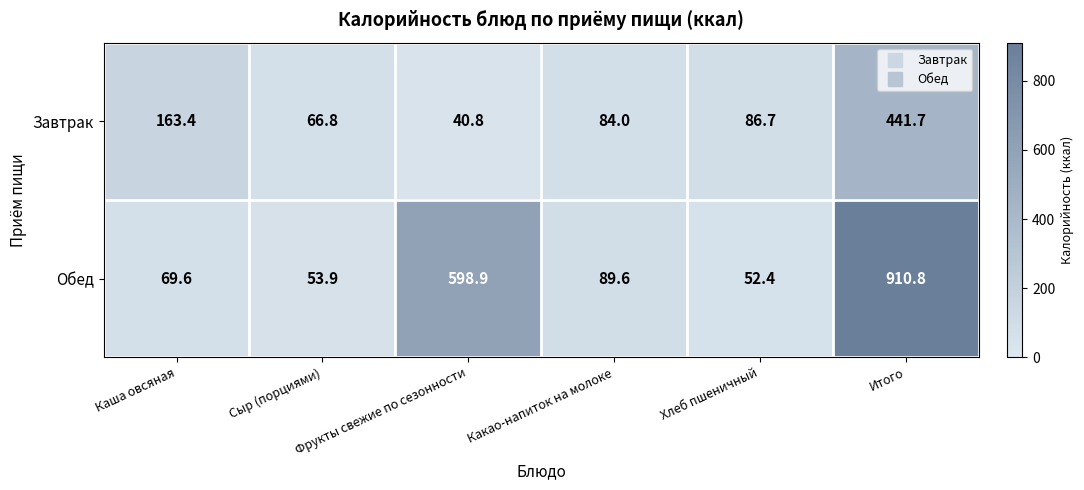

What is the maximum value for Обед?

910.8